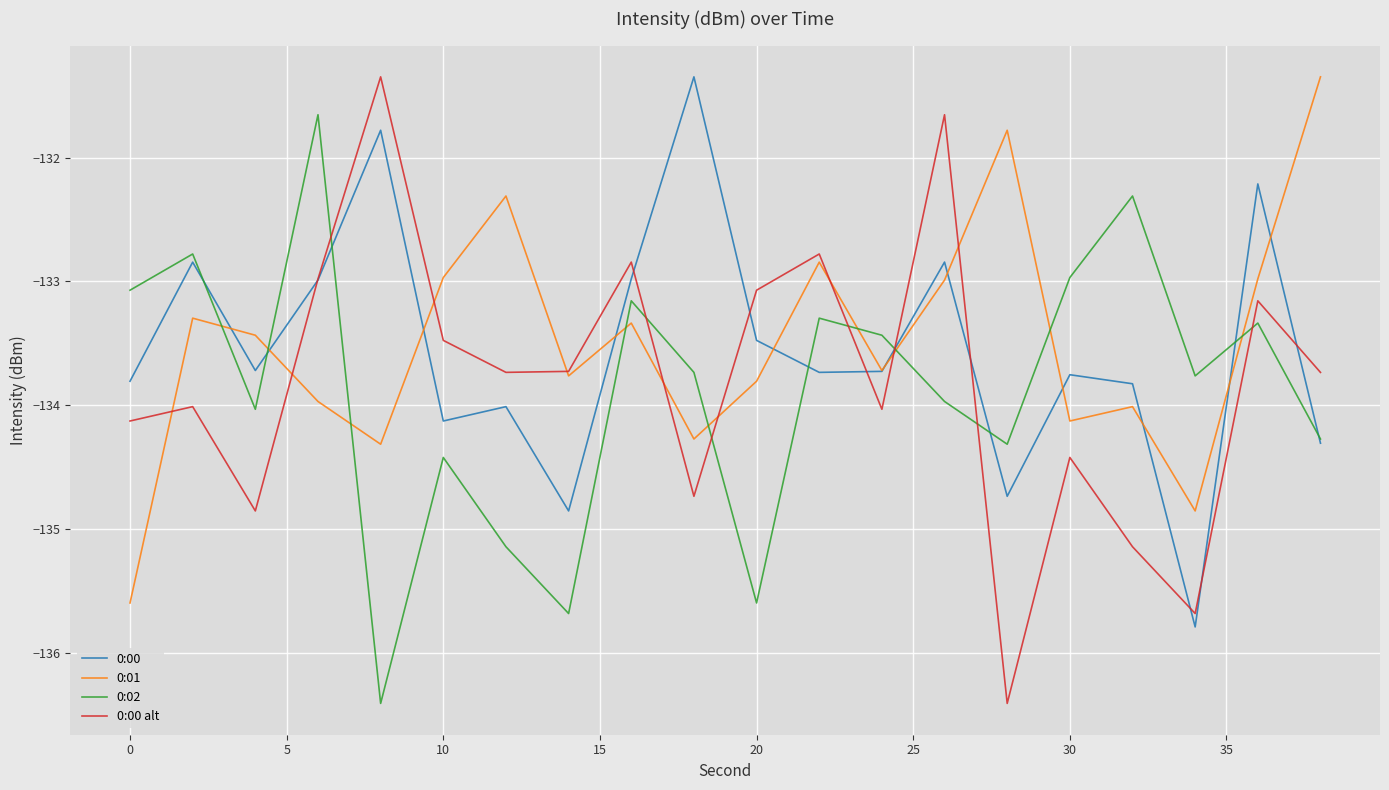

True or false: 0:01 and 0:02 intersect in this chart.

True